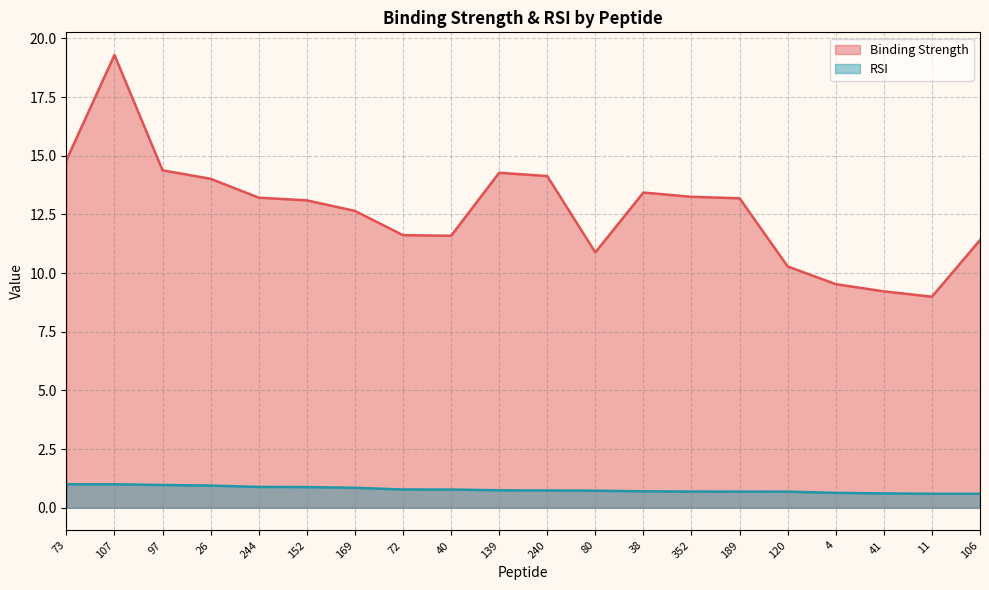

True or false: RSI has a value of 1.1 at 139.

False